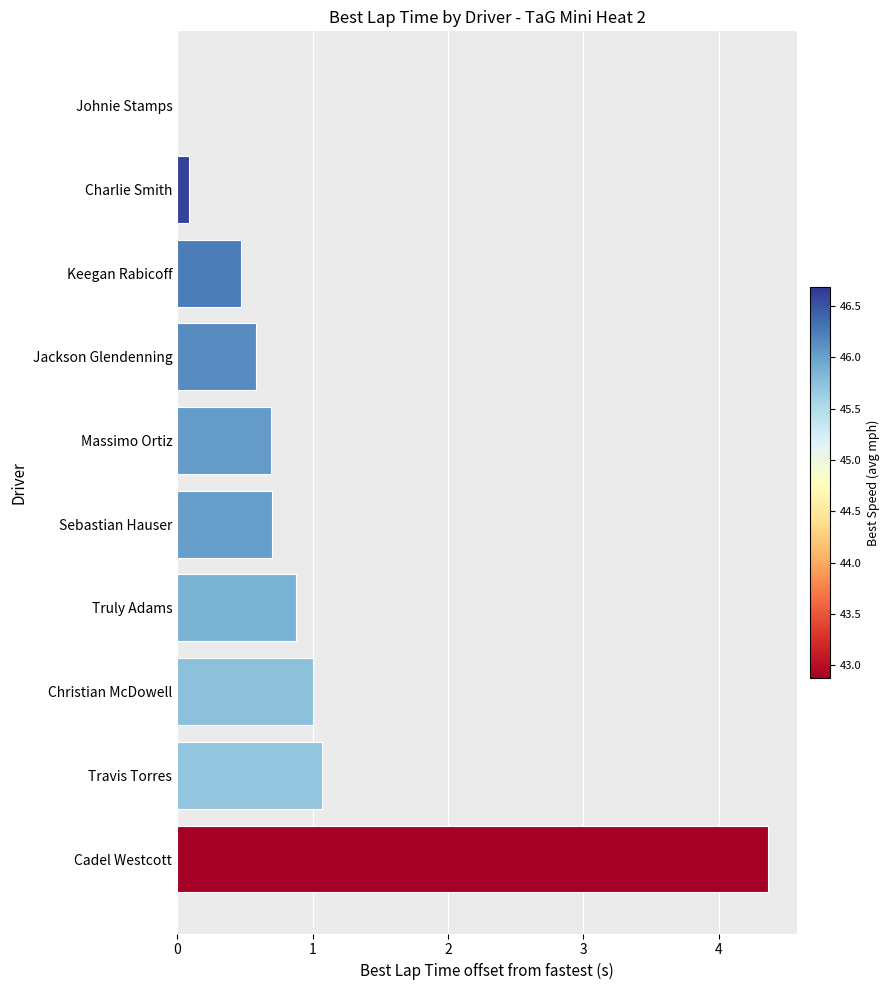

Between Johnie Stamps and Travis Torres, which is larger?

Travis Torres